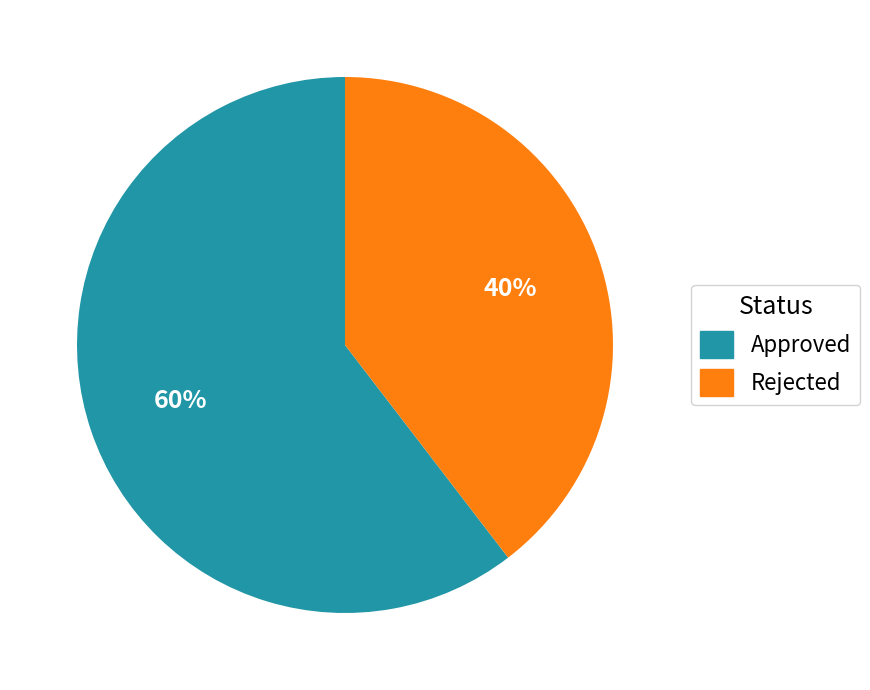

To the nearest percent, what percentage of the pie is Approved?

60%